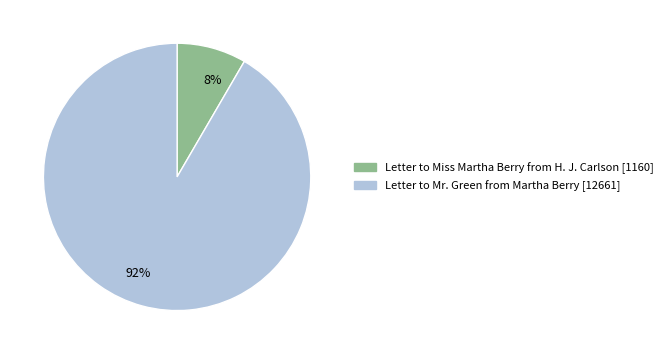

To the nearest percent, what is the average slice percentage?

50%